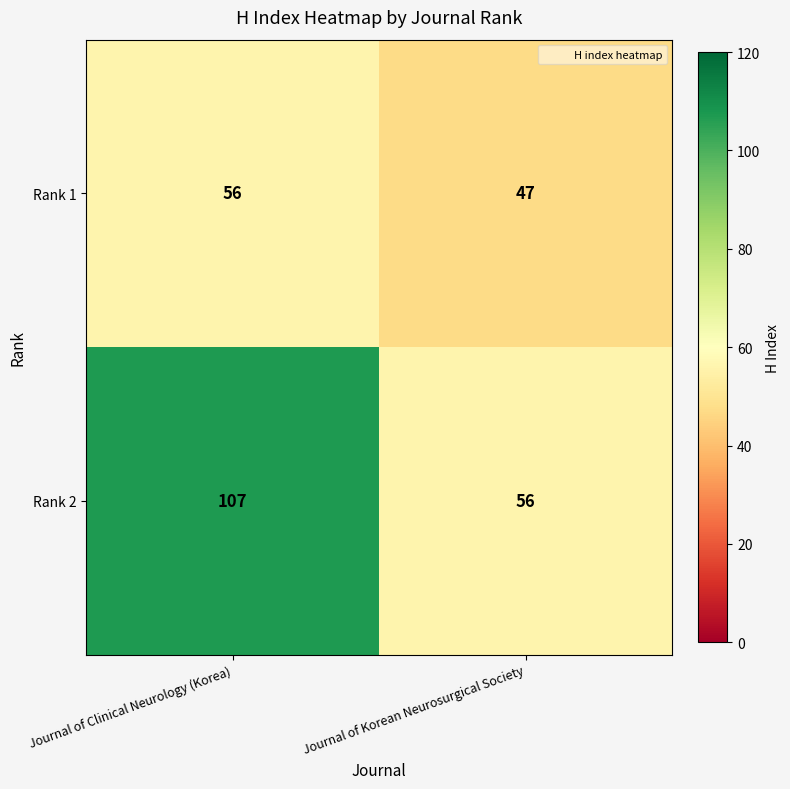

Rank the categories by Rank 2 value from highest to lowest.

Journal of Clinical Neurology (Korea), Journal of Korean Neurosurgical Society